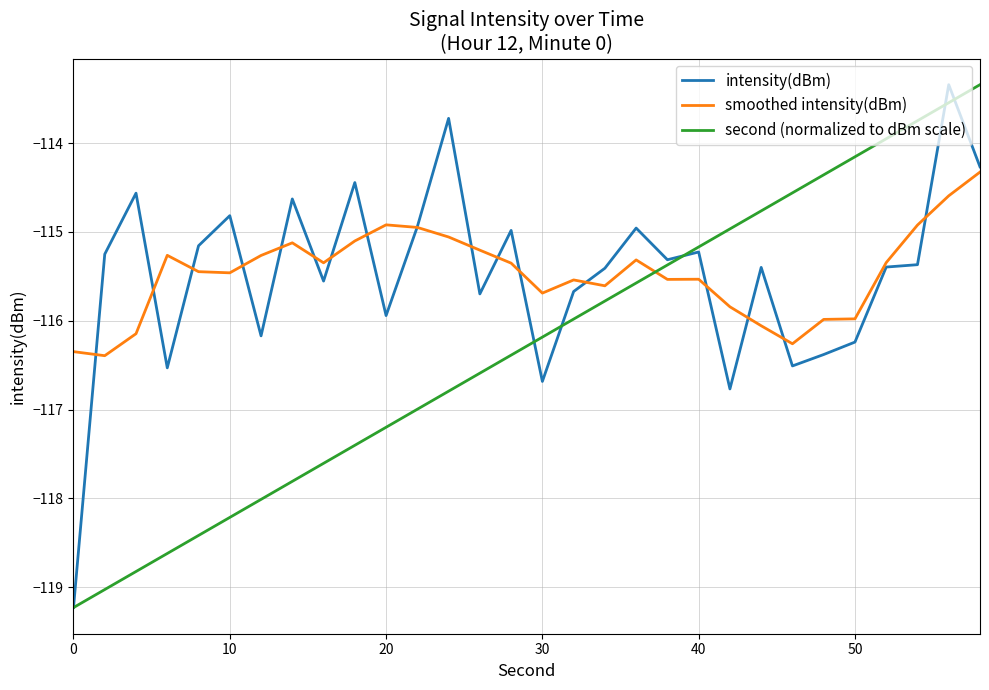

In intensity(dBm), how many points are lower than both neighbors (excluding endpoints)?

9